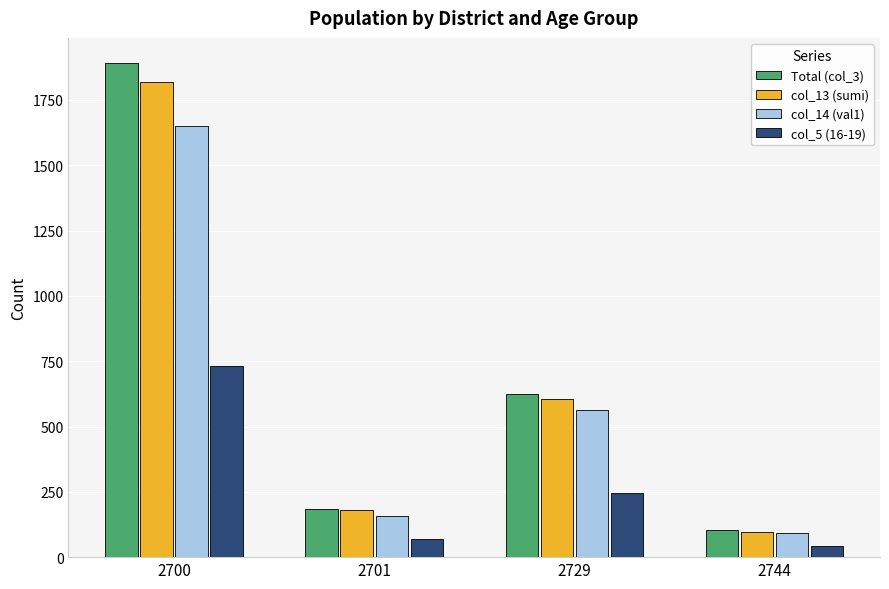

What is the value of the col_14 (val1) bar at the 2nd from the left?

157